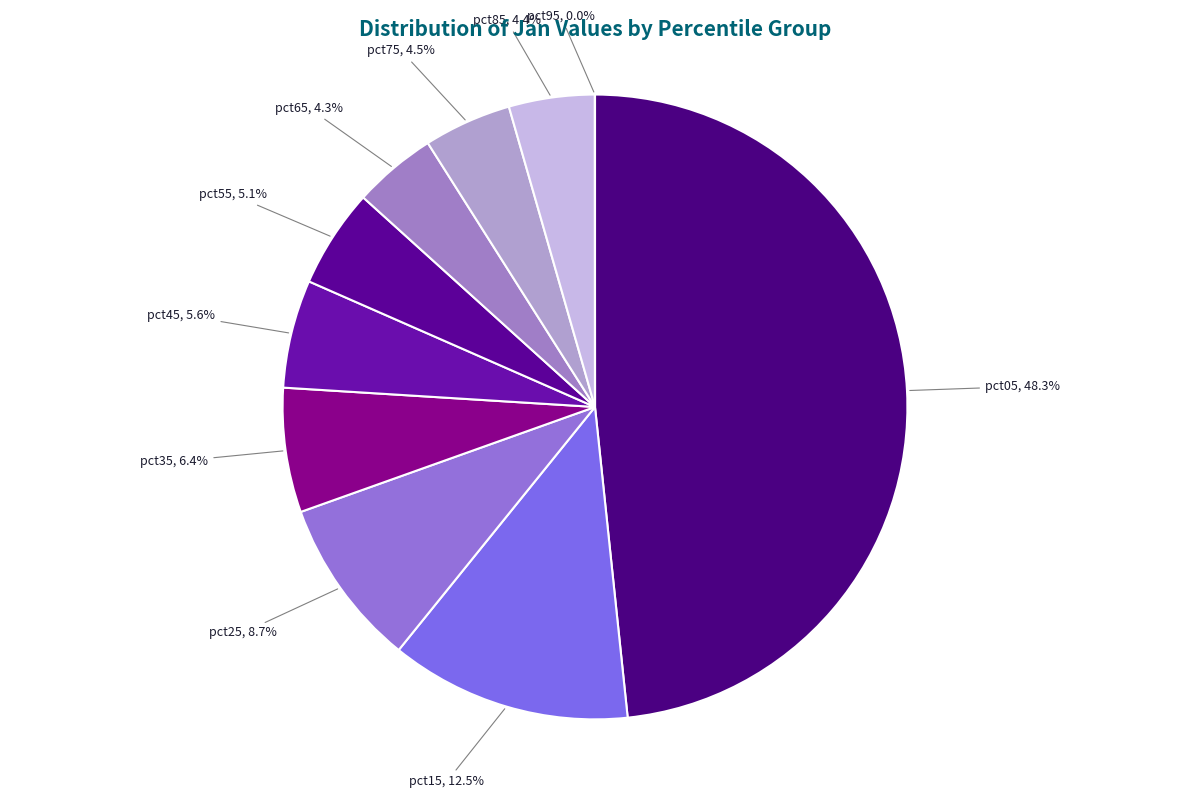

To the nearest percent, what portion does pct85 represent?

4%